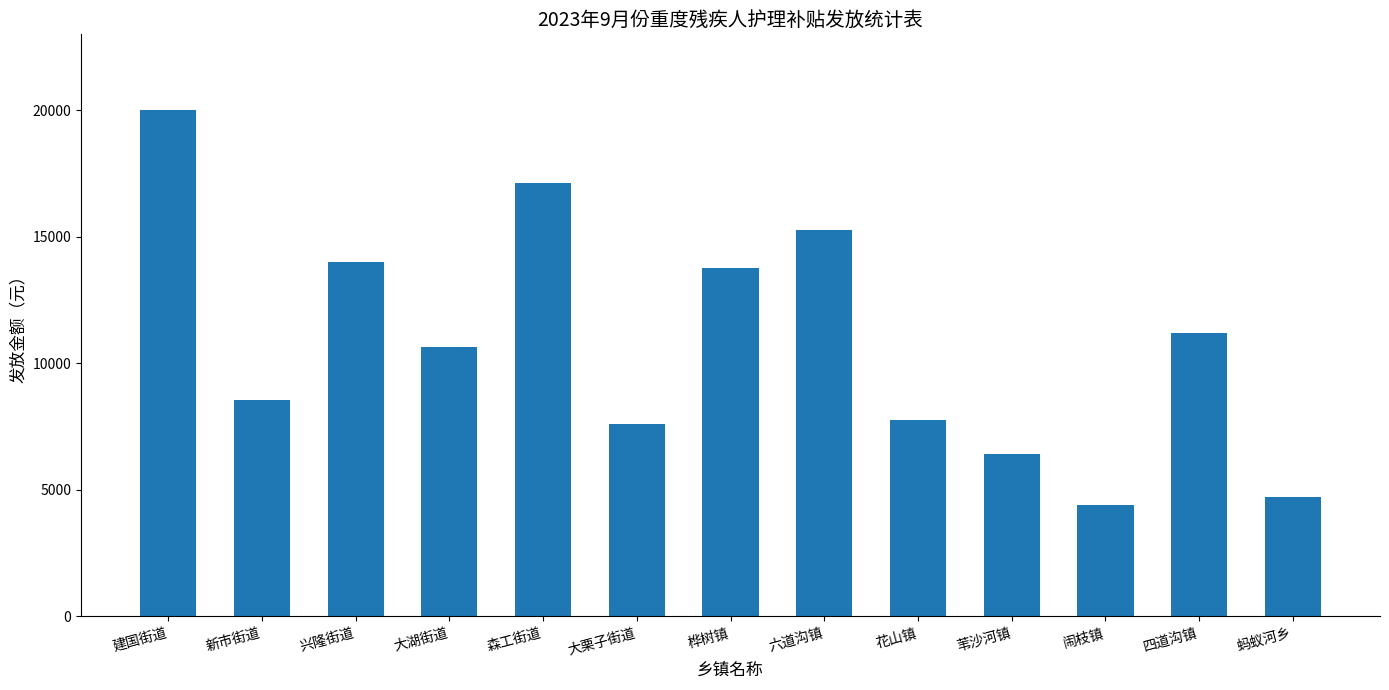

Reading right to left, list all the values displayed in this chart.

蚂蚁河乡=4720	四道沟镇=11200	闹枝镇=4400	苇沙河镇=6400	花山镇=7760	六道沟镇=15280	桦树镇=13760	大栗子街道=7600	森工街道=17120	大湖街道=10640	兴隆街道=14000	新市街道=8560	建国街道=20000